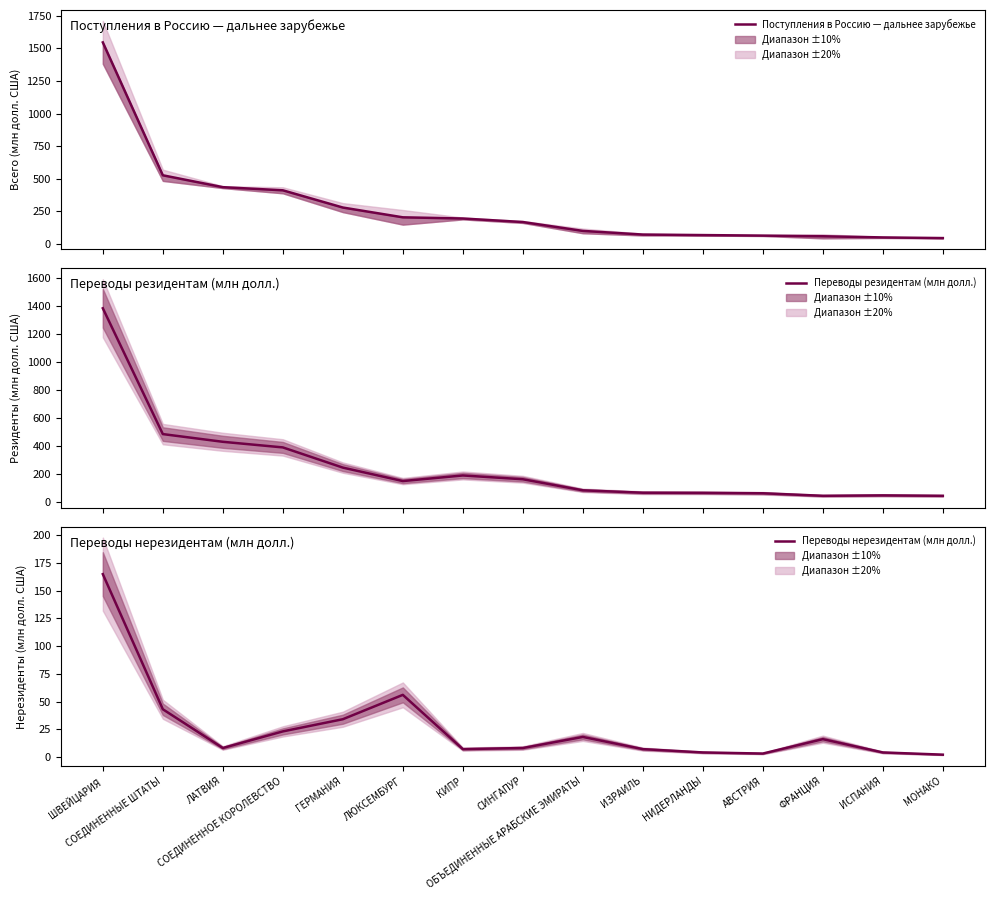

True or false: Поступления в Россию — дальнее зарубежье and Переводы нерезидентам (млн долл.) intersect in this chart.

False